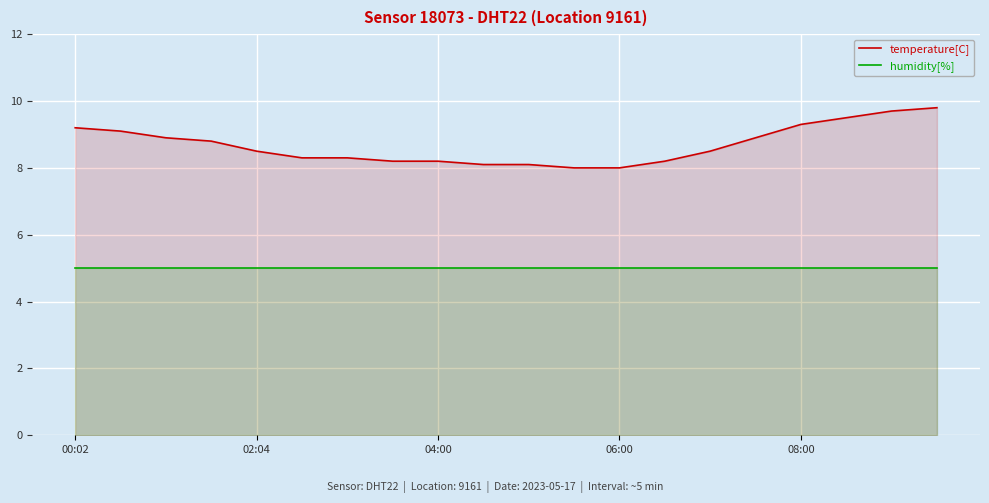

Reading left to right, extract all data points from this chart.

temperature[C]: 9.2	9.1	8.9	8.8	8.5	8.3	8.3	8.2	8.2	8.1	8.1	8.0	8.0	8.2	8.5	8.9	9.3	9.5	9.7	9.8
humidity[%]: 5.0	5.0	5.0	5.0	5.0	5.0	5.0	5.0	5.0	5.0	5.0	5.0	5.0	5.0	5.0	5.0	5.0	5.0	5.0	5.0